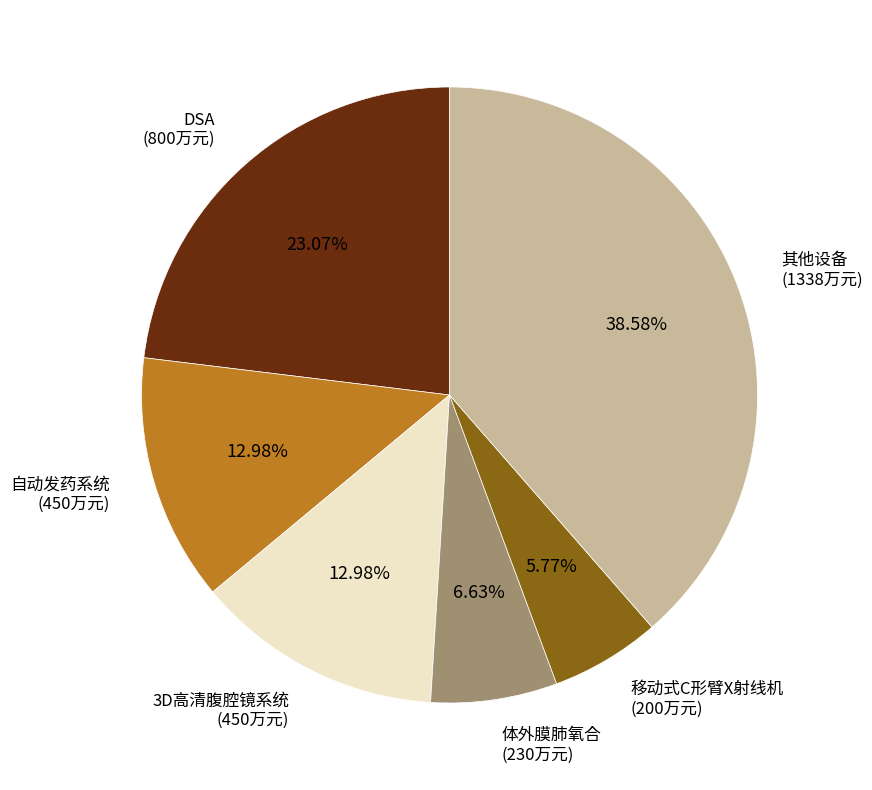

Which has a higher value, 移动式C形臂X射线机 (200万元) or 其他设备 (1338万元)?

其他设备 (1338万元)